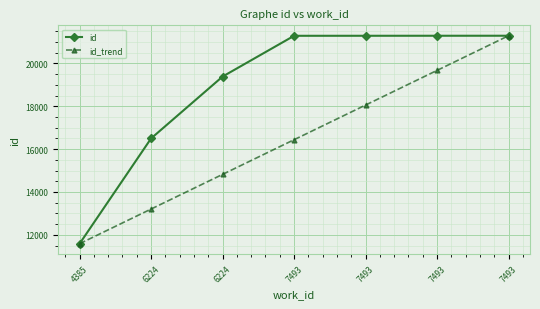

What is the sum of all id values?

132633.0